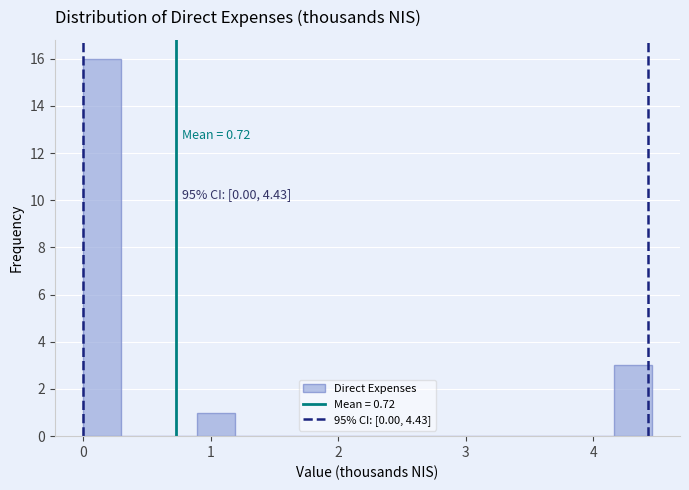

Read against the x-axis, roughly where is the centre of the tallest bar?

0.1